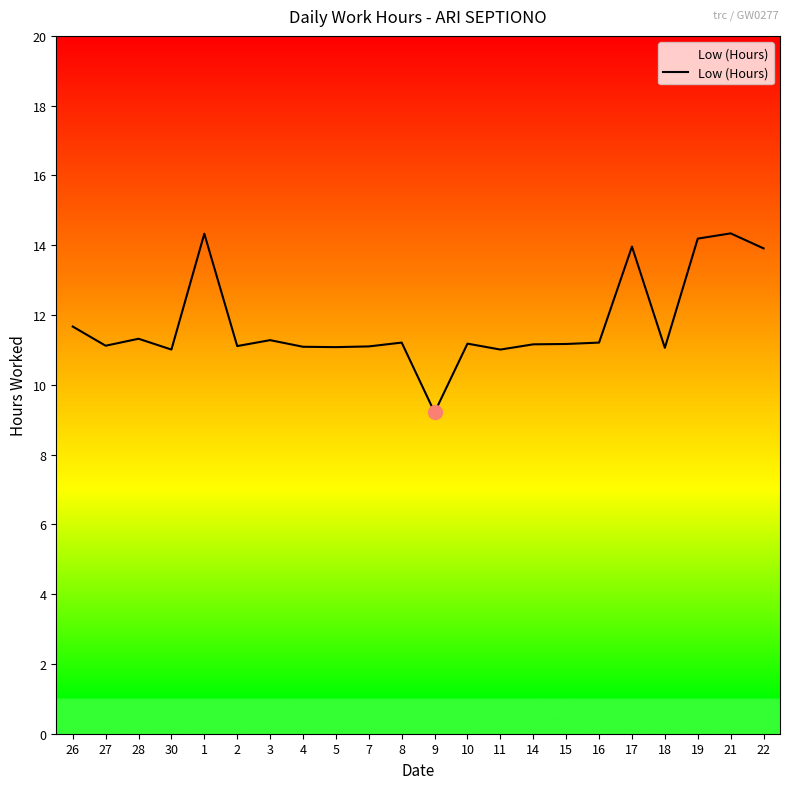

What is the ratio of the value at 8 to the value at 2?

1.0